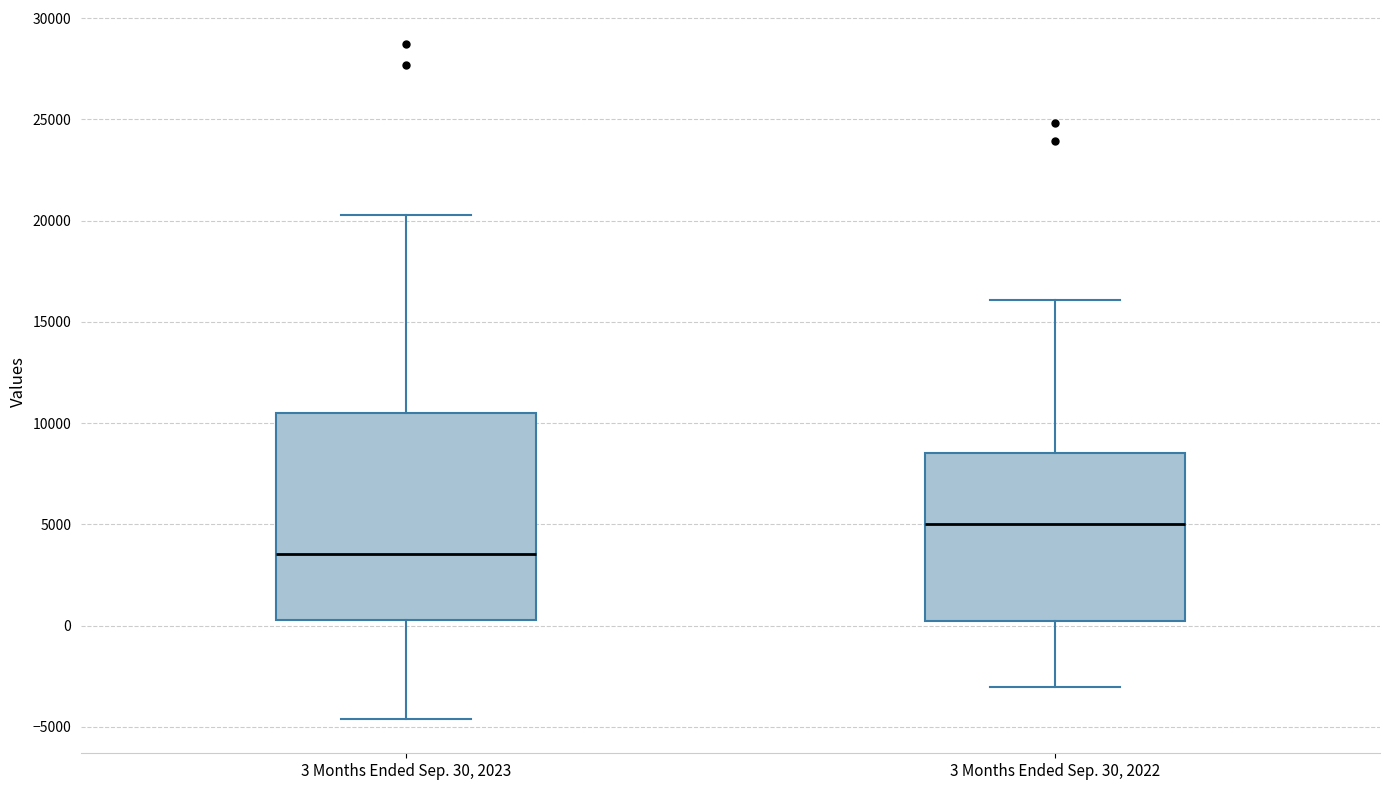

Which box has the lowest median line?

3 Months Ended Sep. 30, 2023